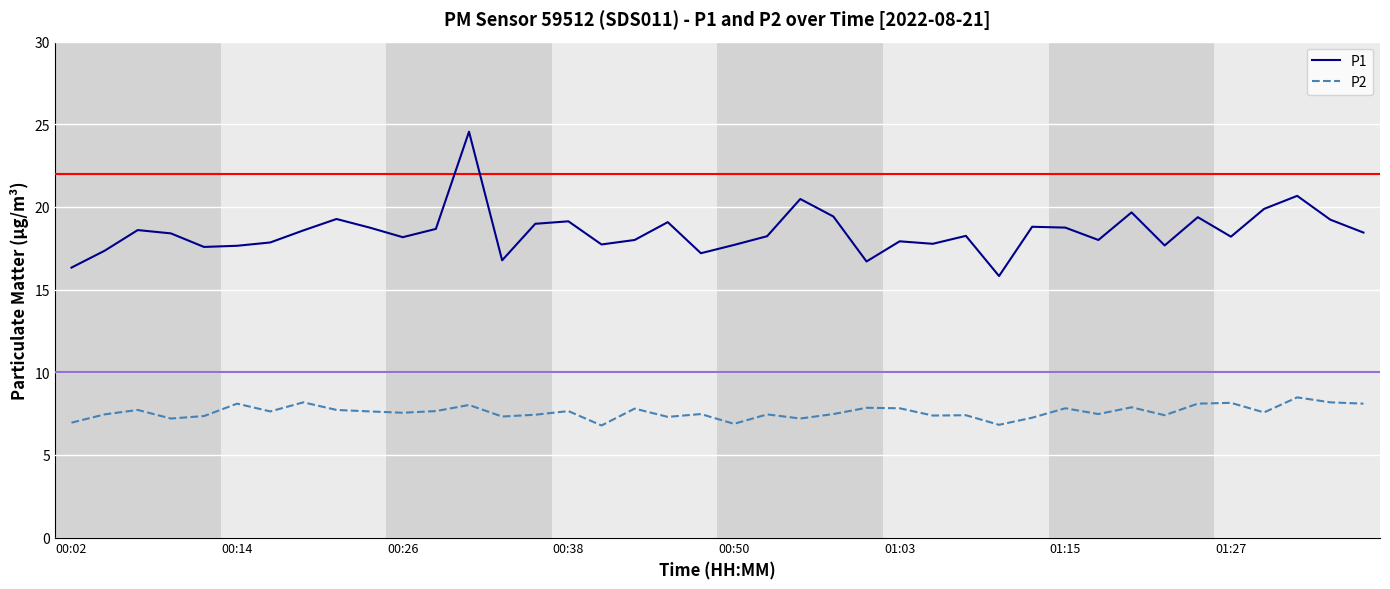

What is the difference between the maximum and minimum values in the P2 series?

1.7